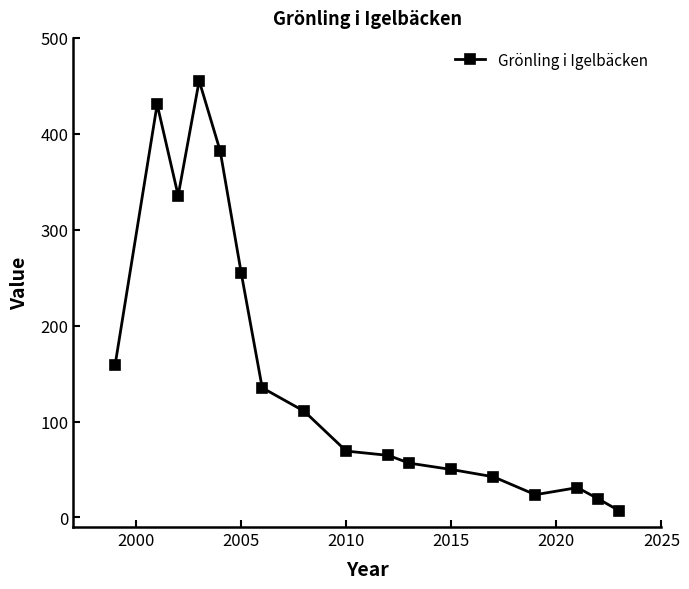

Does the chart have visible grid lines?

No